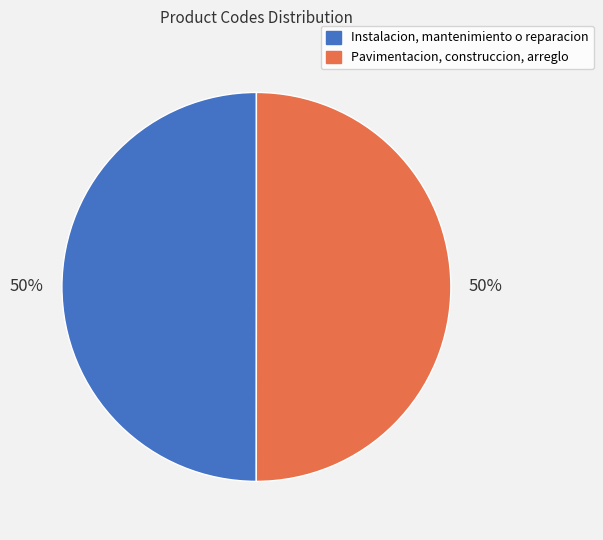

How many slices are in this pie chart?

2